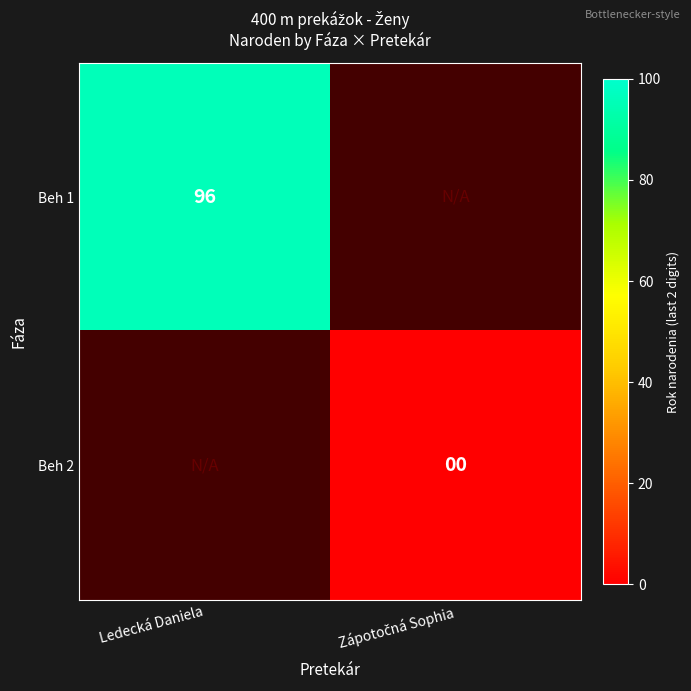

What is the maximum value shown in the chart?

96.0